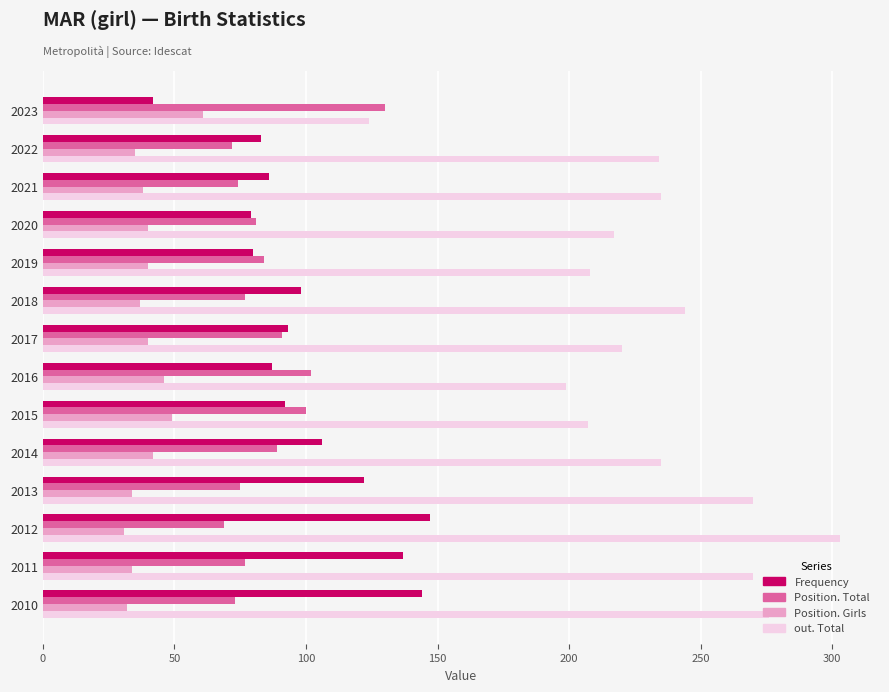

What is the total value across all series at 2010?

525